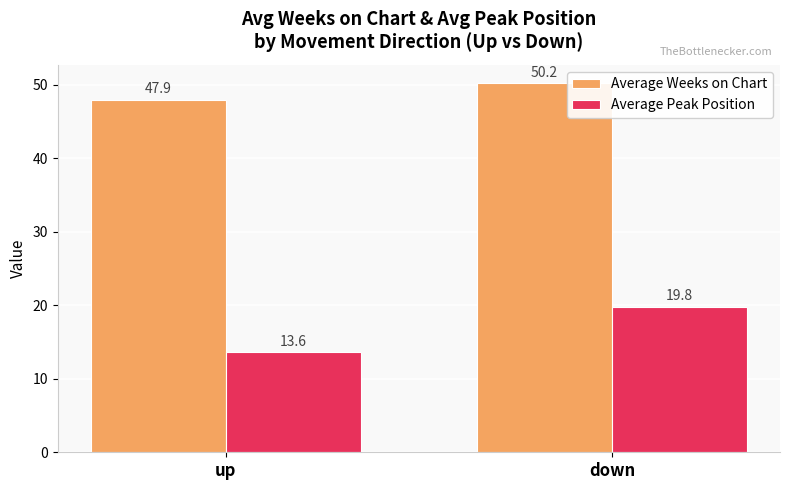

Is the value of Average Weeks on Chart at down greater than the value of Average Peak Position at down?

Yes